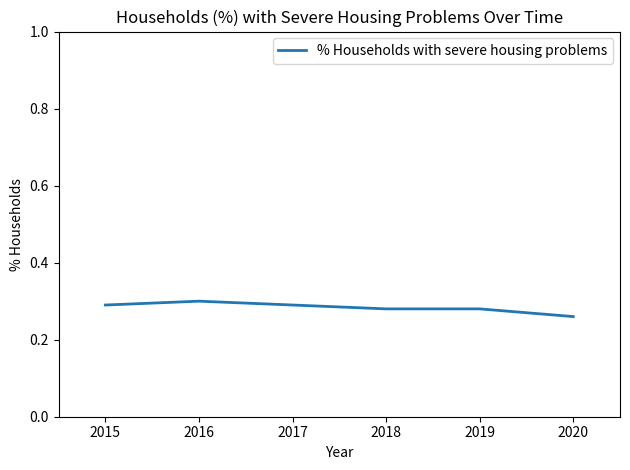

How many values are between 0 and 1?

6